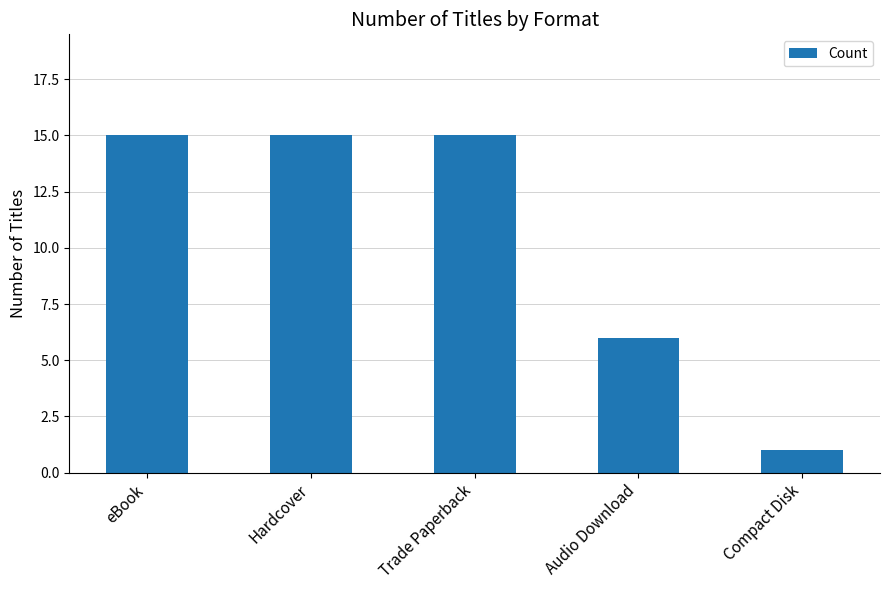

Is it true that the value at Compact Disk is 2?

False